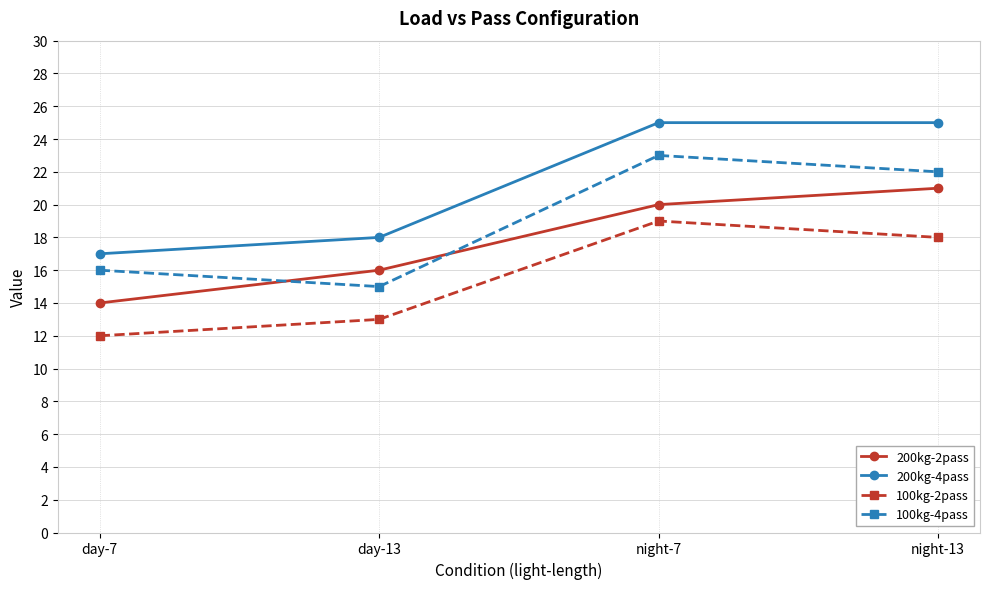

Which category has the highest value in the 100kg-2pass series?

night-7